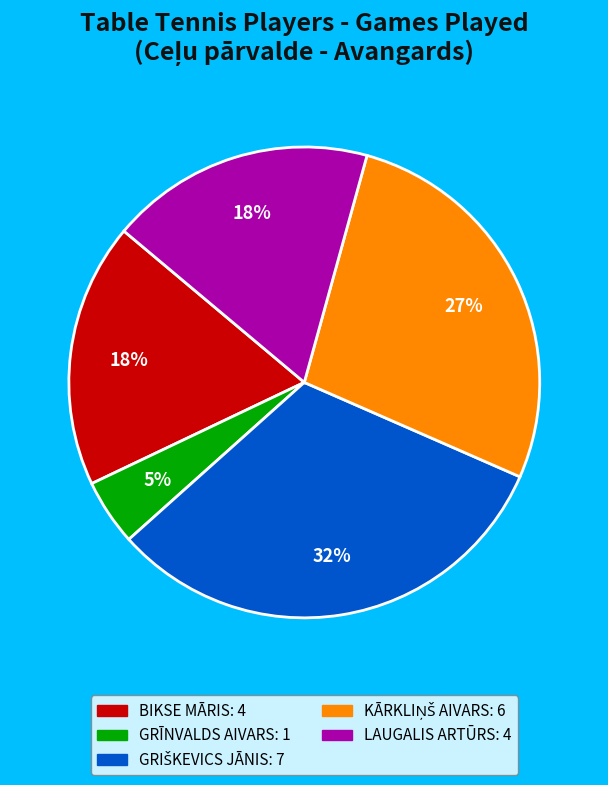

Which slice is the smallest?

GRĪNVALDS AIVARS